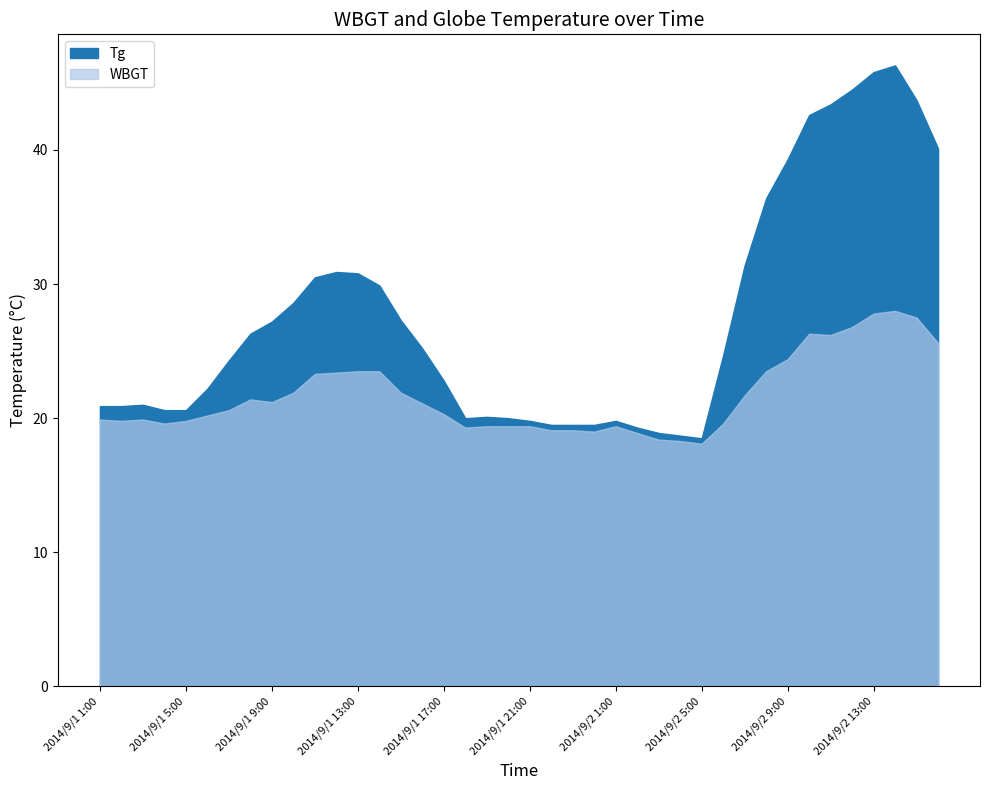

Where is the first local minimum for WBGT?

2014/9/1 2:00